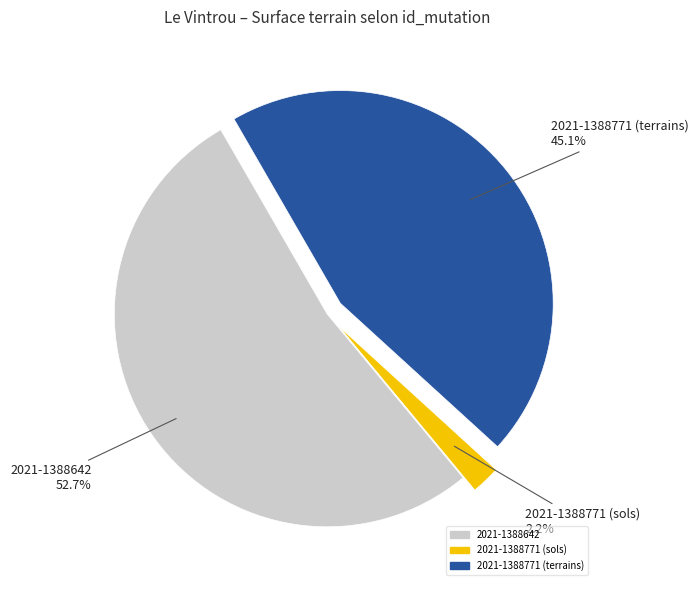

Which slice represents more than half of the pie?

2021-1388642